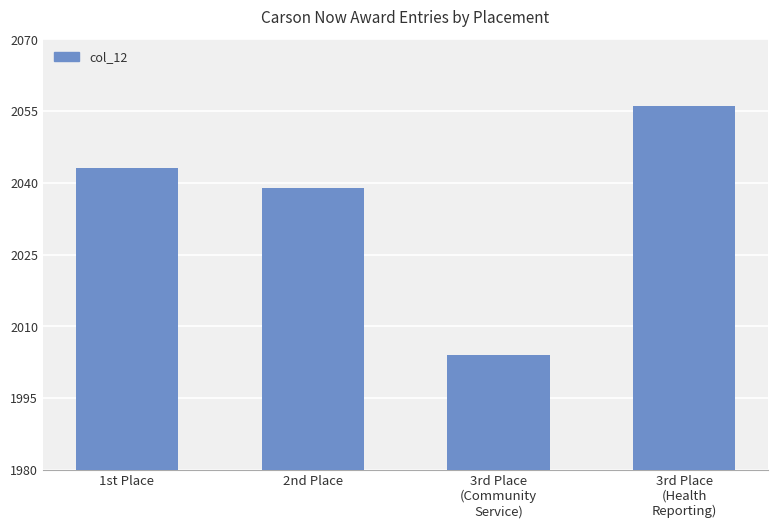

Reading left to right, transcribe all the data shown in this chart.

1st Place=2043	2nd Place=2039	3rd Place
(Community
Service)=2004	3rd Place
(Health
Reporting)=2056